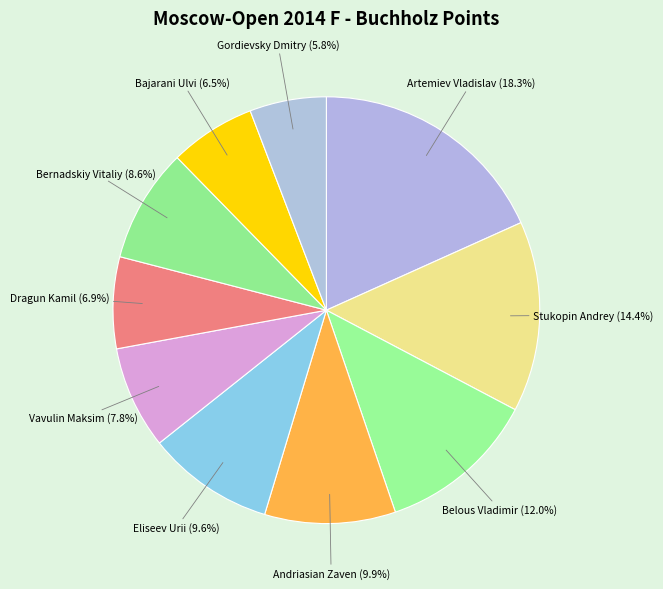

Between Andriasian Zaven and Belous Vladimir, which is larger?

Belous Vladimir